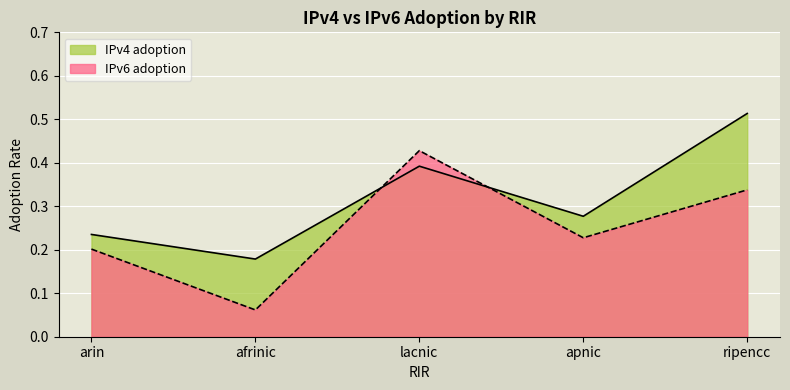

Is it true that IPv6 adoption equals 0.1 at afrinic?

False